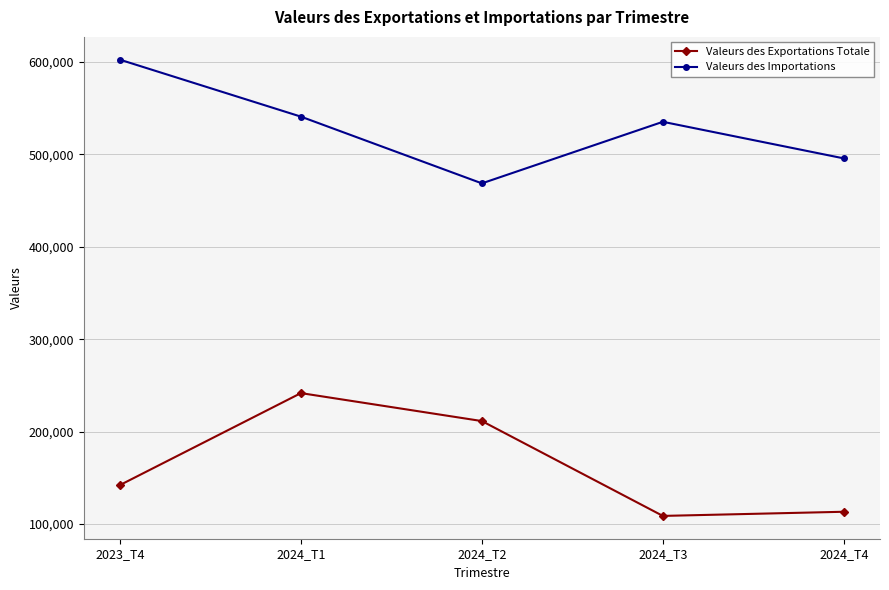

At how many categories does at least one series exceed 551215?

1